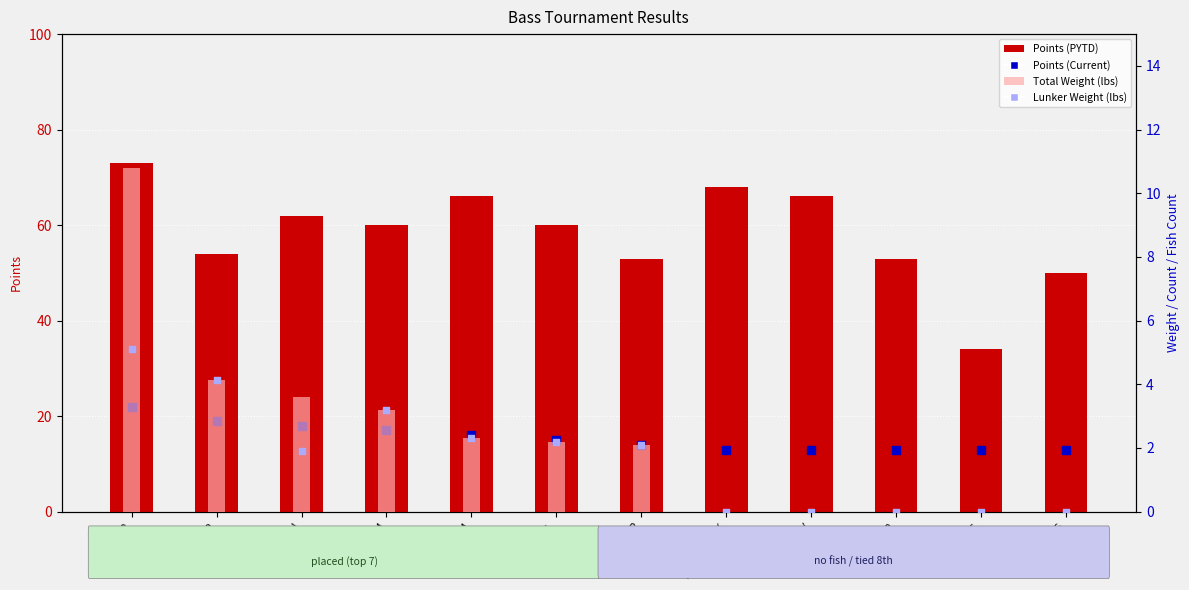

Which series reaches the minimum Y coordinate?

Total Weight (lbs)